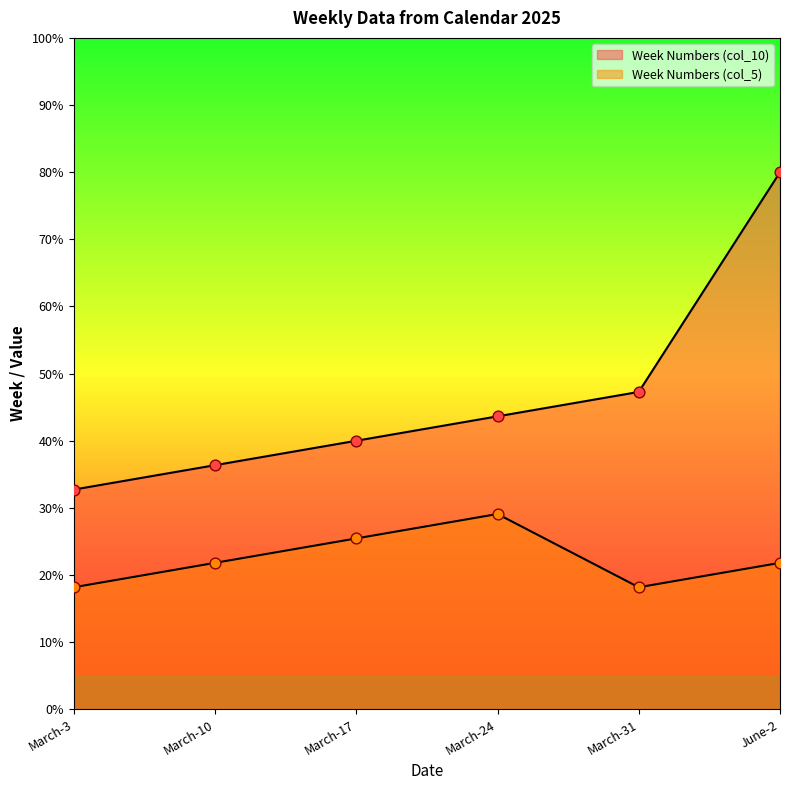

Which series contains the highest Y value?

Week Numbers (col_10)